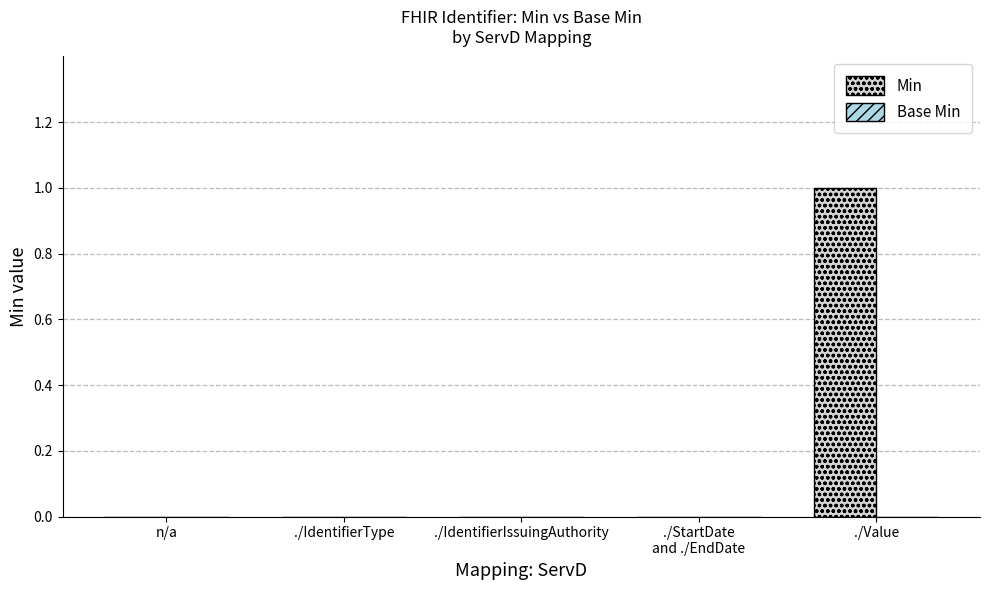

The value at n/a is 0. True or false?

True